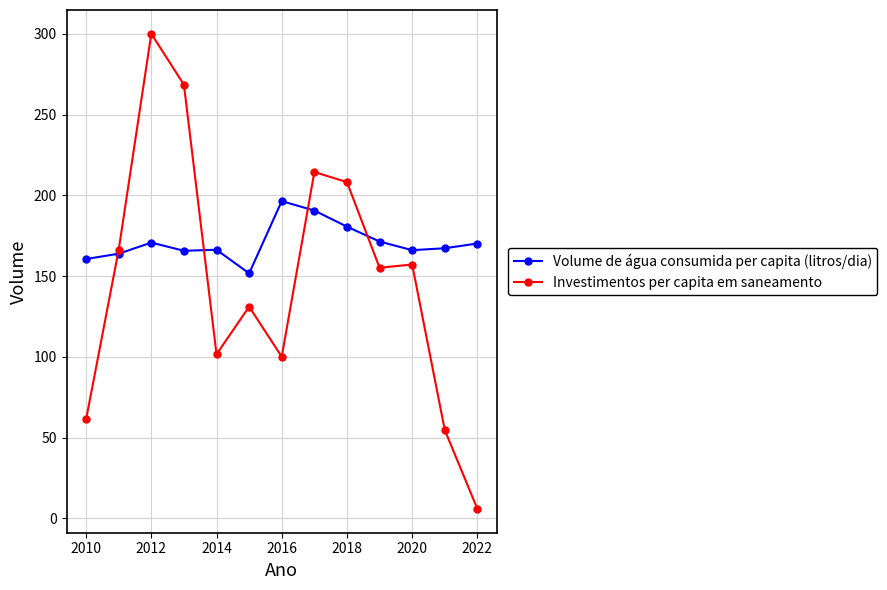

Which series has the largest total across all categories?

Volume de água consumida per capita (litros/dia)